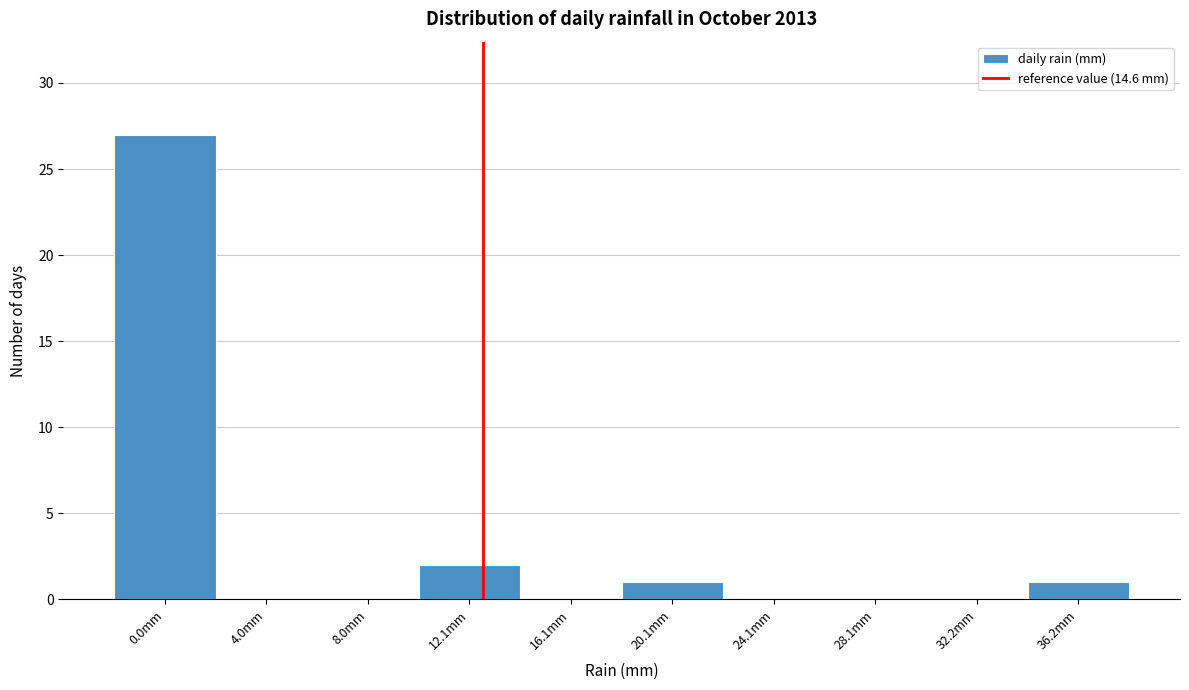

Reading right to left, what are all the values shown in this chart?

36.2mm=1	32.2mm=0	28.1mm=0	24.1mm=0	20.1mm=1	16.1mm=0	12.1mm=2	8.0mm=0	4.0mm=0	0.0mm=27